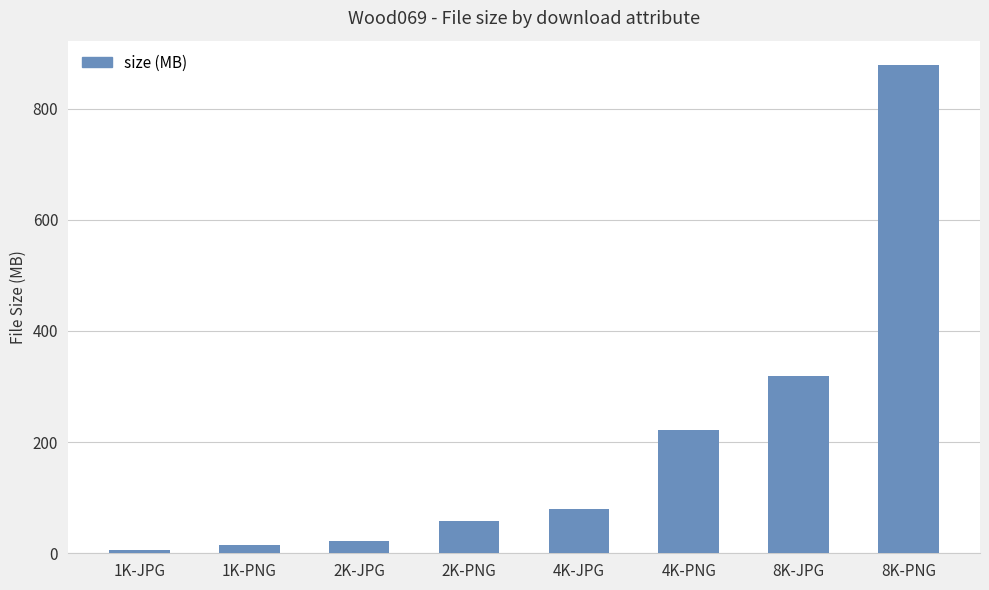

What is the maximum value shown in the chart?

878.3